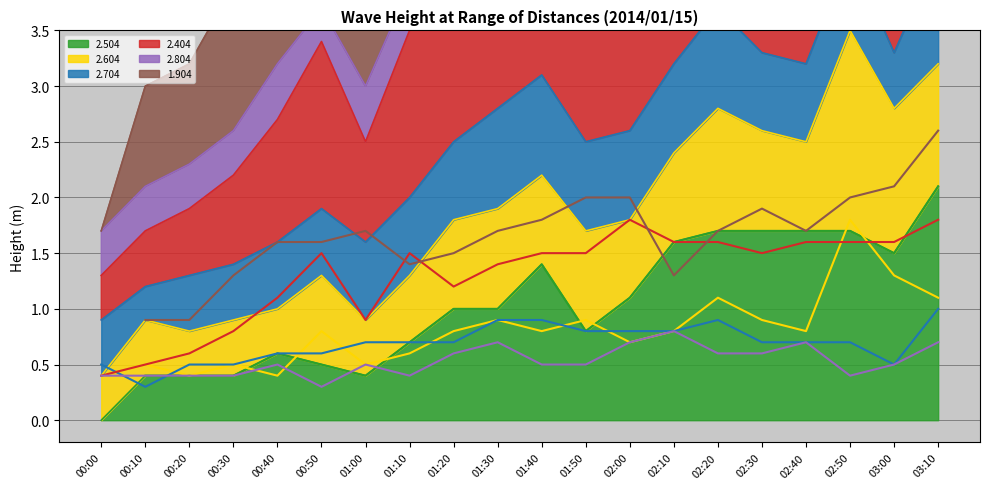

Which series ends up on top after the final intersection of dist 2.604 and dist 2.404?

dist 2.404